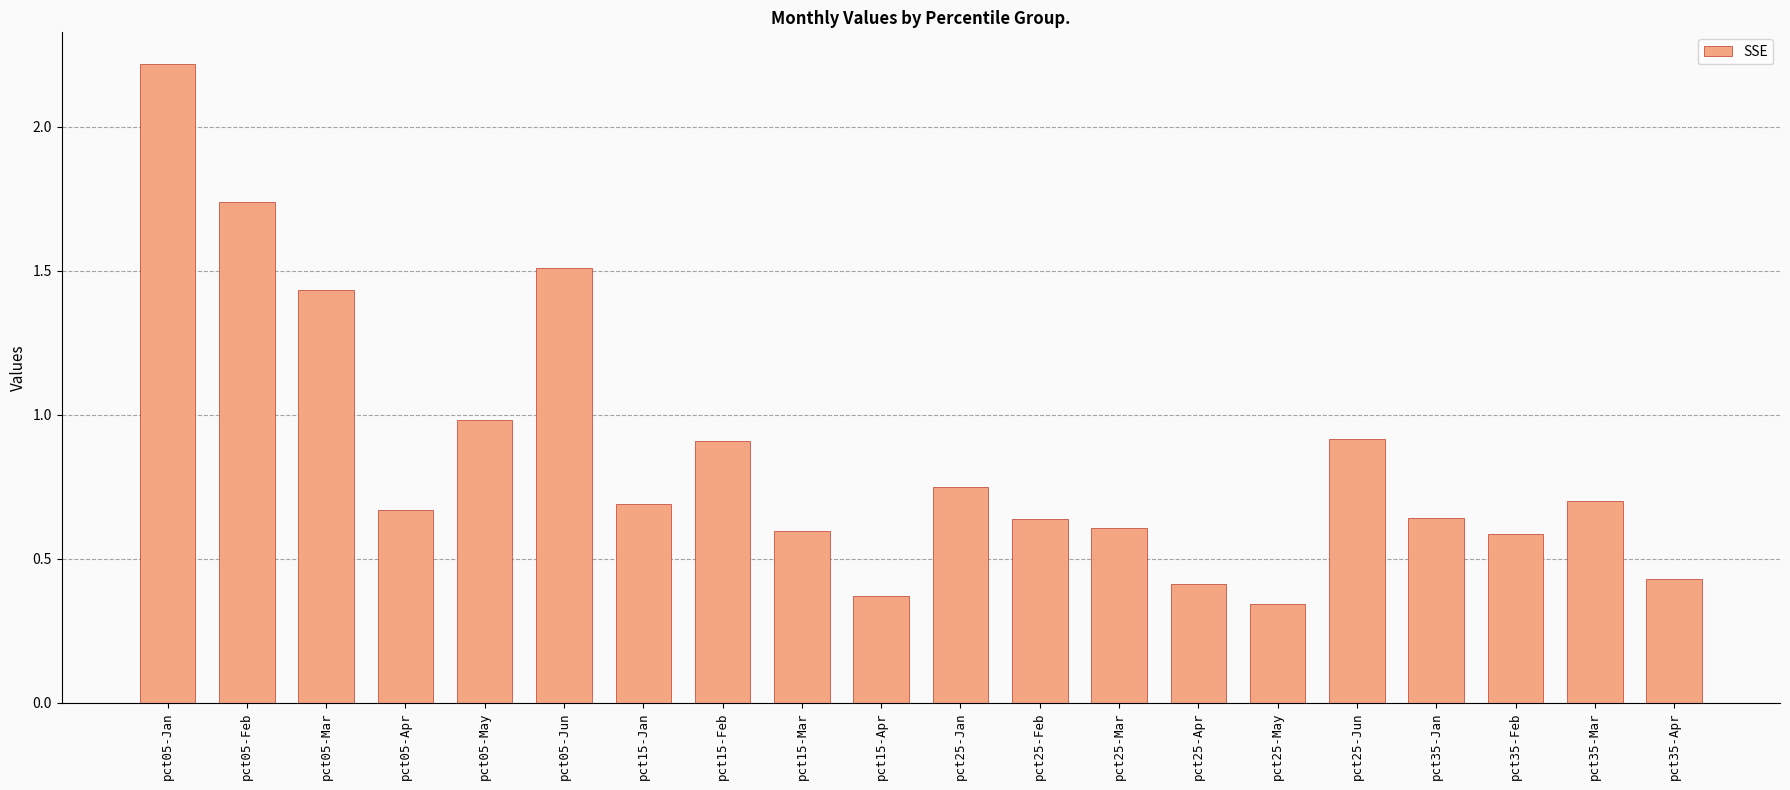

How many data points does each series have?

20